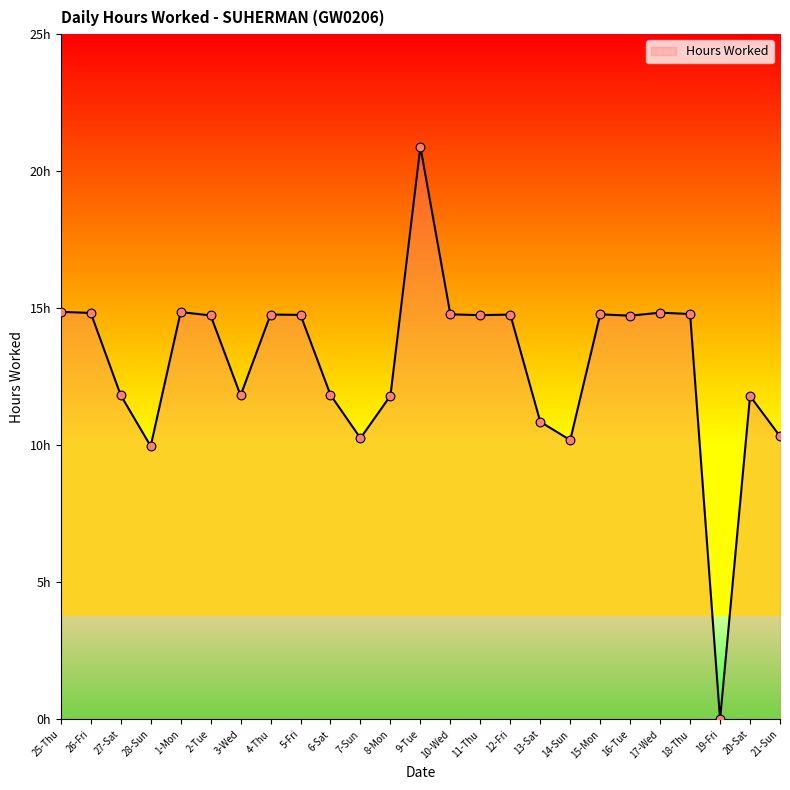

Approximately how many times larger is the value at 16-Tue compared to 4-Thu?

1.0